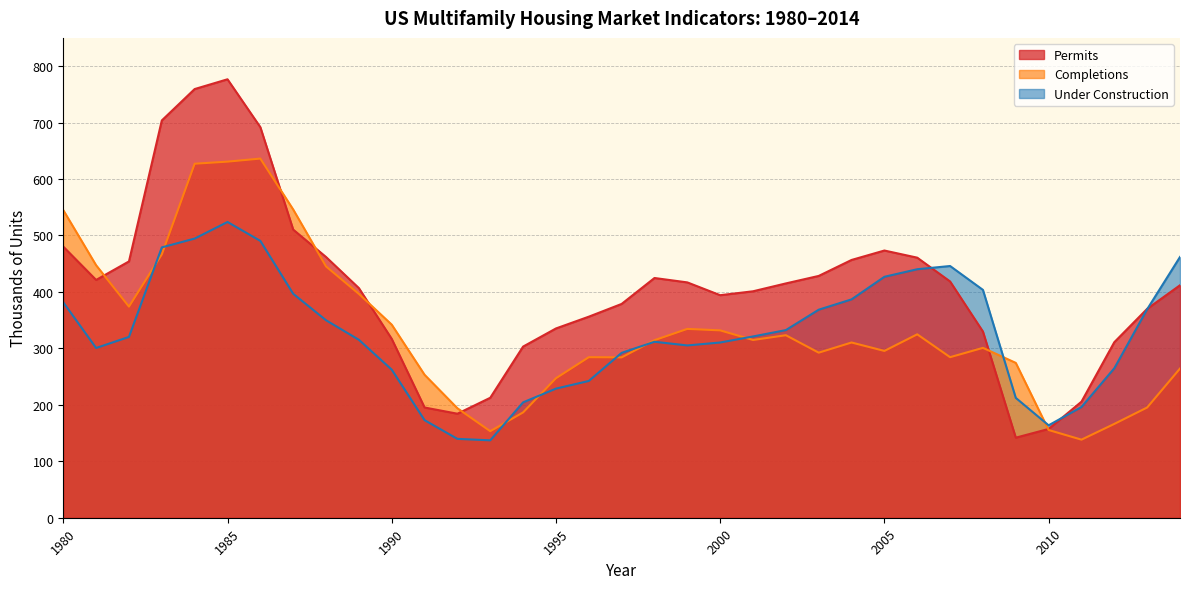

List the series in order of their peak value, lowest first.

Under Construction, Completions, Permits